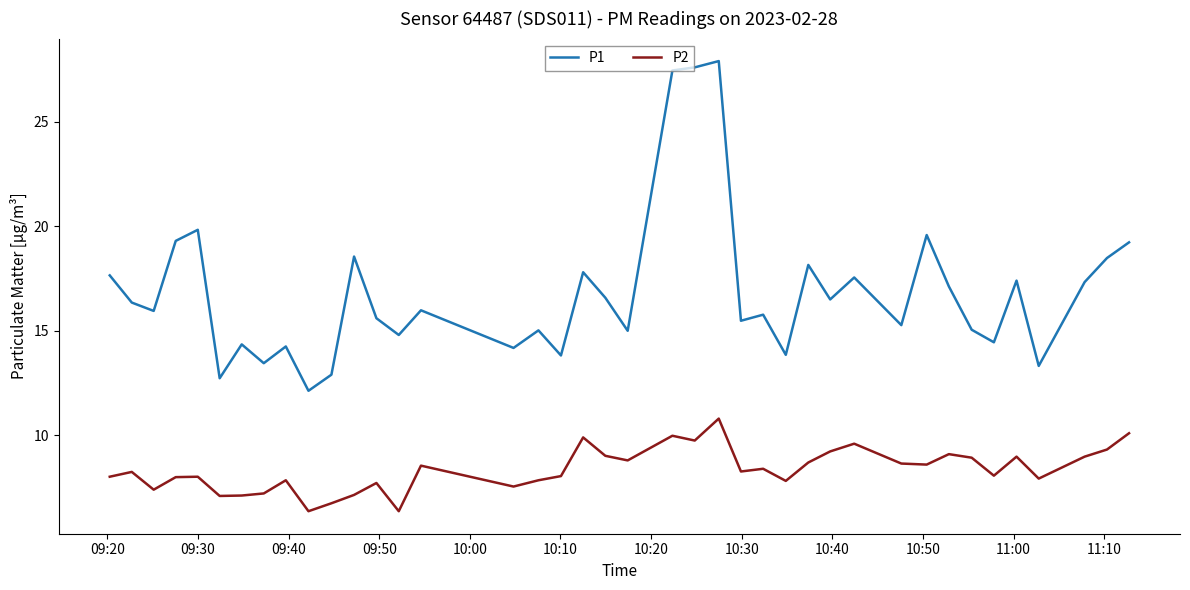

What is the difference between the second highest and second lowest values in the P1 series?

14.9